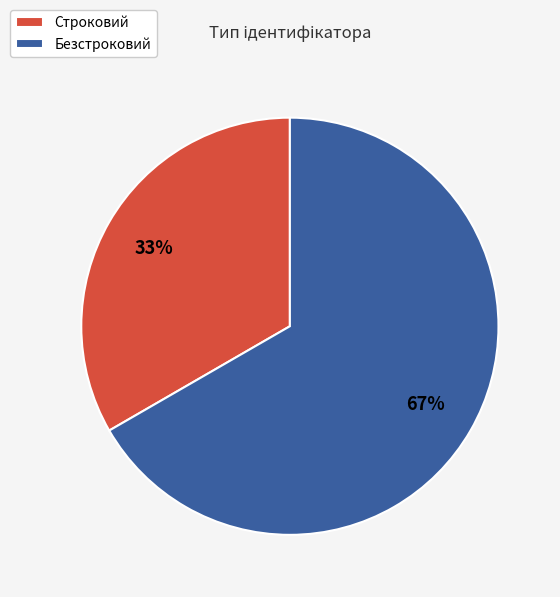

Approximately how many times larger is the value at Строковий compared to Безстроковий?

0.5